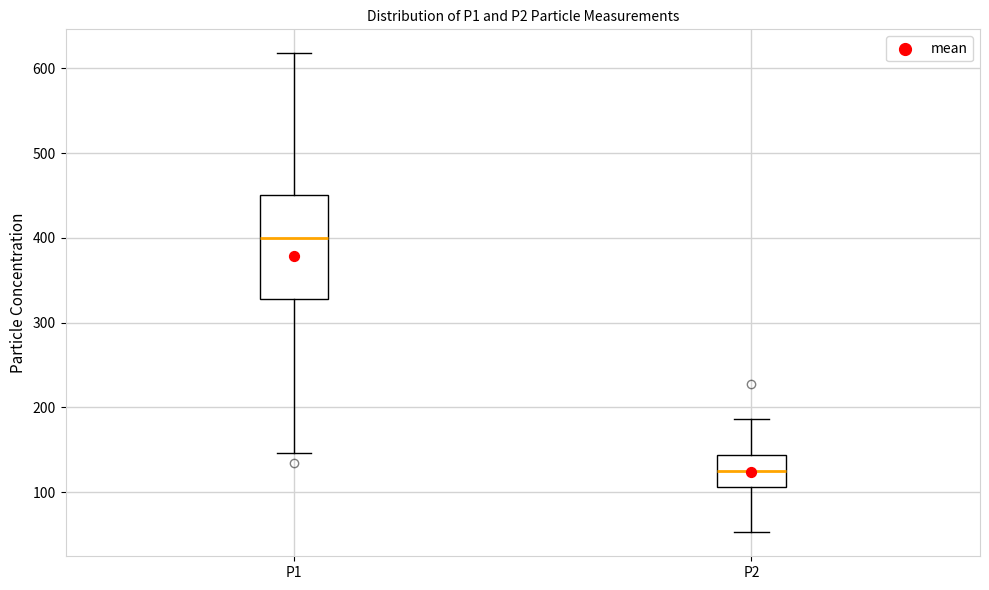

Comparing the boxes themselves (not the whiskers), which one is the tallest?

P1